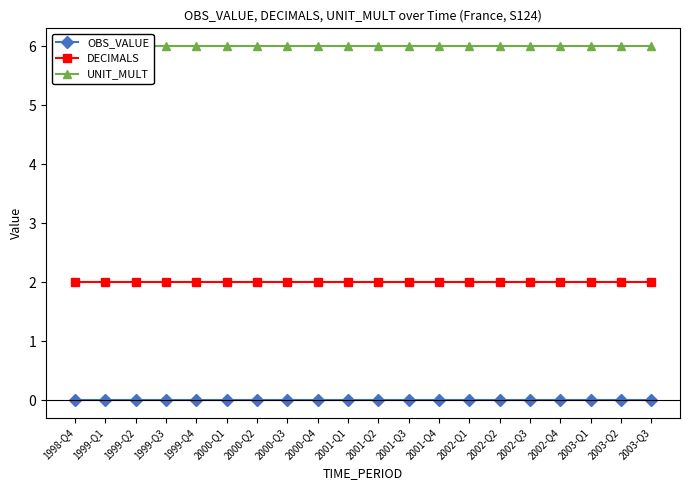

Reading left to right, list all the values displayed in this chart.

OBS_VALUE: 0	0	0	0	0	0	0	0	0	0	0	0	0	0	0	0	0	0	0	0
DECIMALS: 2	2	2	2	2	2	2	2	2	2	2	2	2	2	2	2	2	2	2	2
UNIT_MULT: 6	6	6	6	6	6	6	6	6	6	6	6	6	6	6	6	6	6	6	6